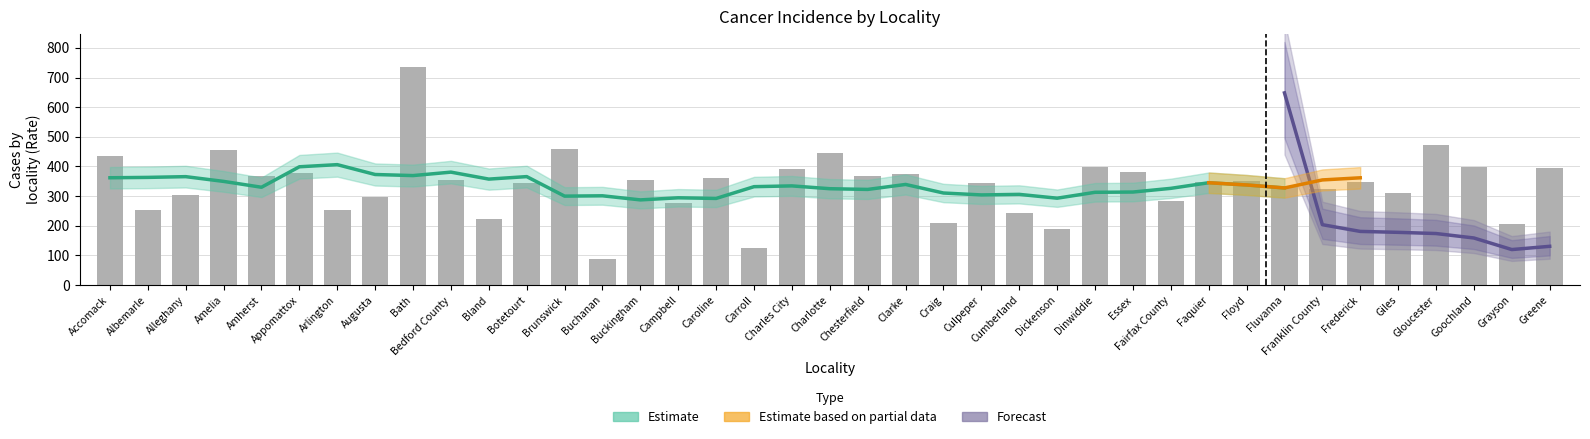

Which has a higher value, Albemarle or Buchanan?

Albemarle